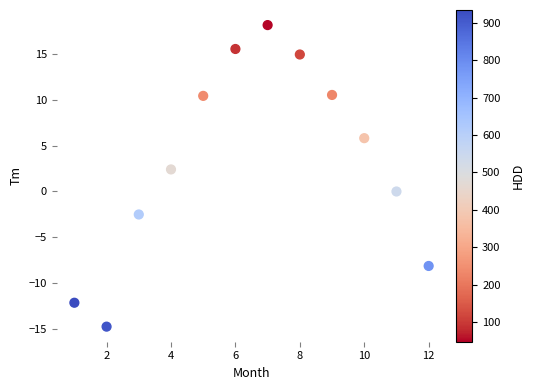

What is the range of Y values (max minus min)?

32.8